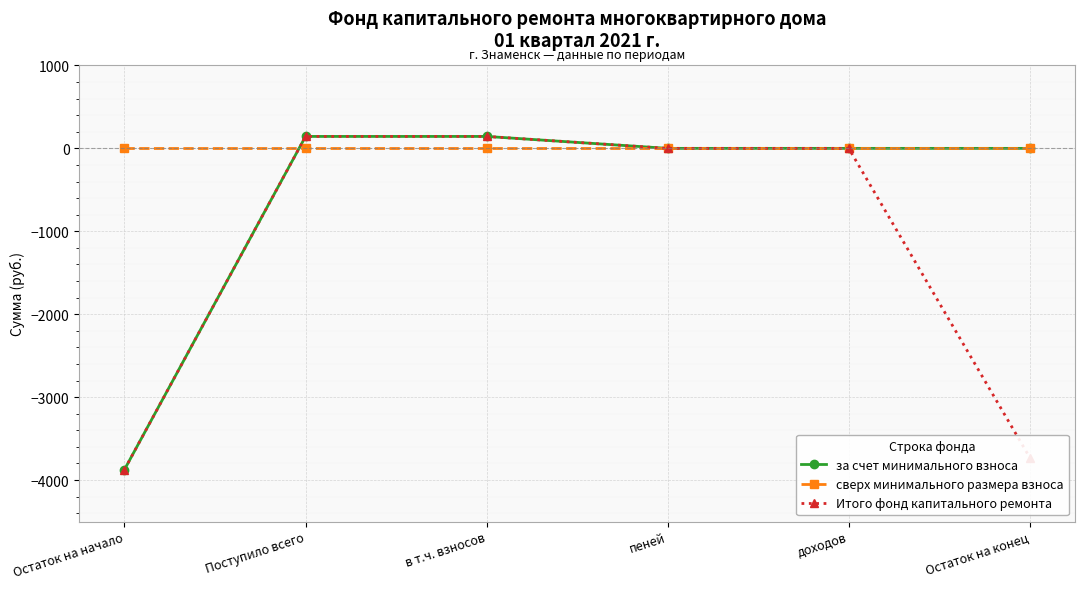

What is the total value across all series at Поступило всего?

287.9